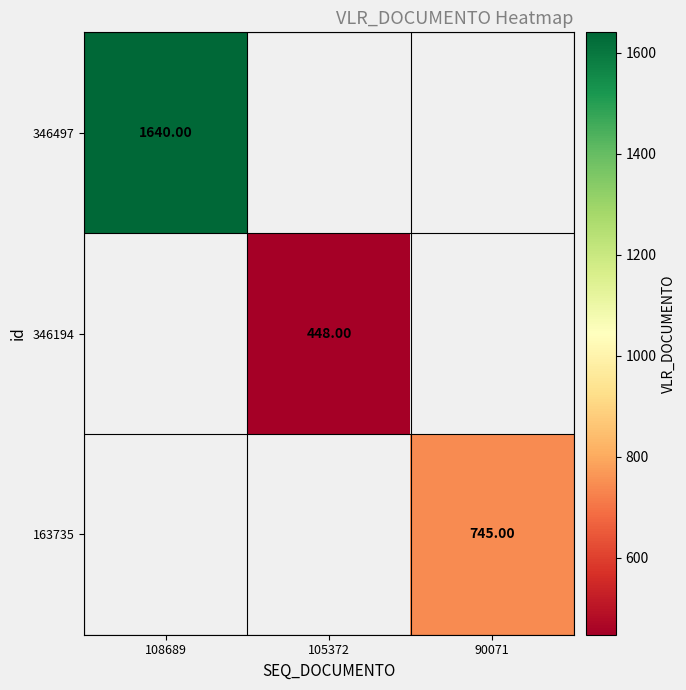

Rank the series by their maximum value, from highest to lowest.

346497, 163735, 346194